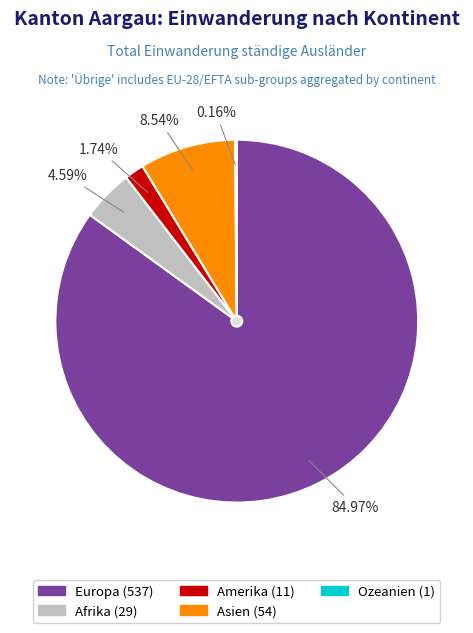

What percentage is the Amerika slice, to the nearest percent?

2%